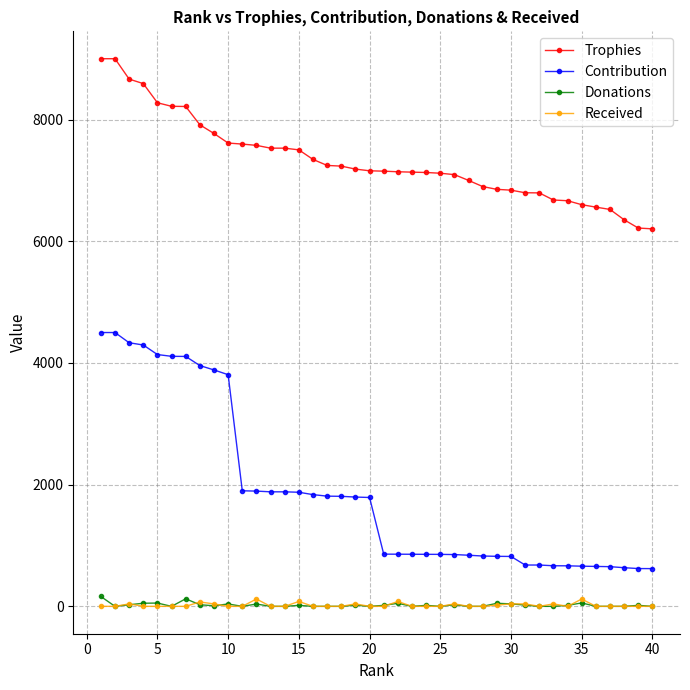

Which series has the largest total across all categories?

Trophies